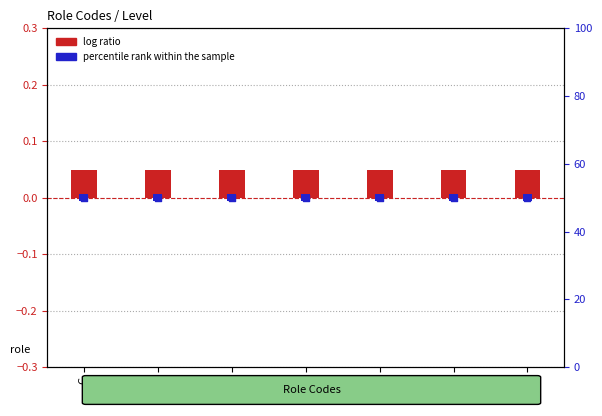

Which series reaches the minimum Y coordinate?

log ratio